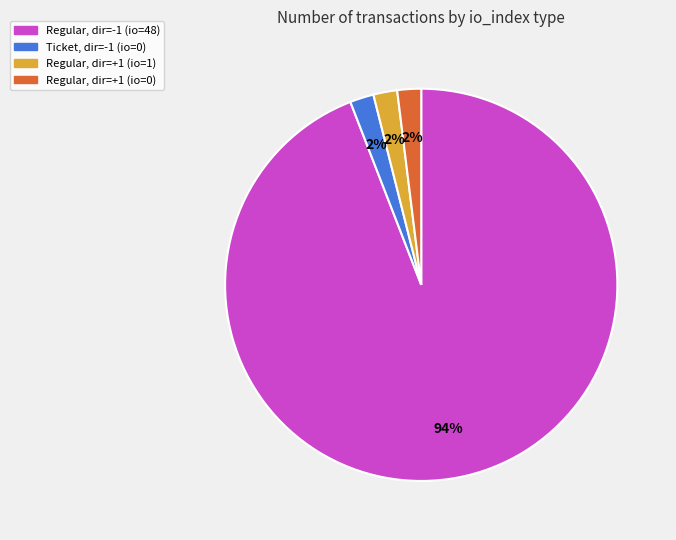

Does Regular, dir=-1 (io=48) represent more than half of the total?

Yes